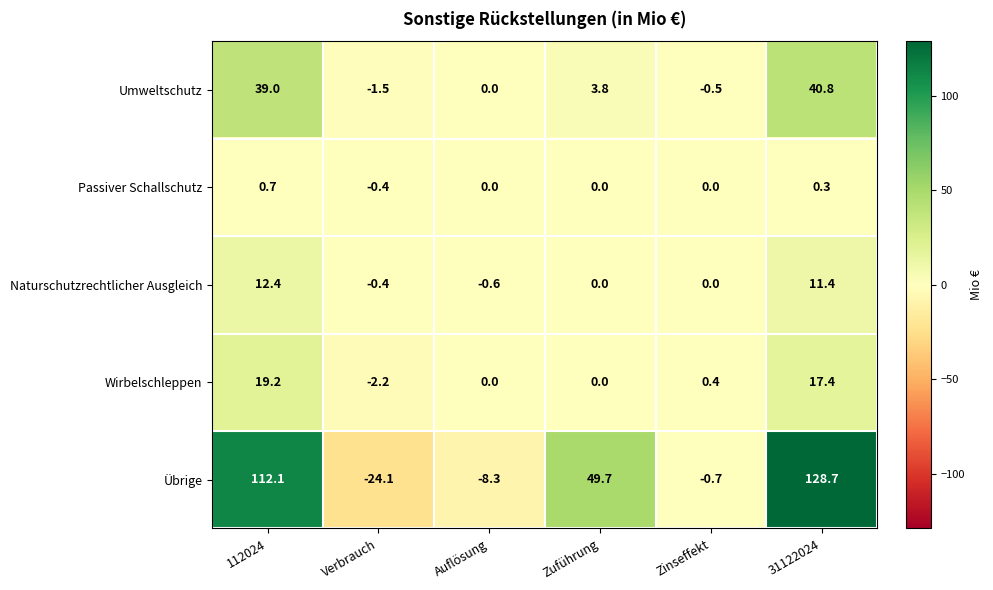

Which series has the largest range (max minus min)?

Übrige